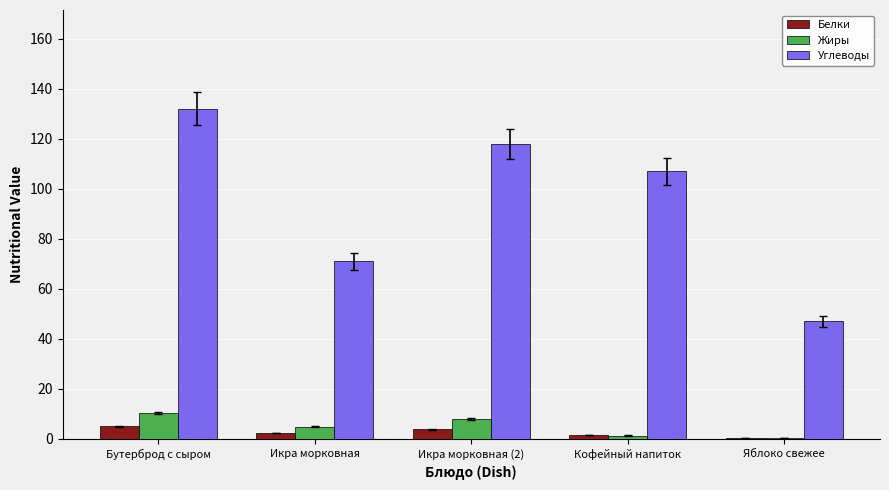

Is the value of Углеводы at Икра морковная greater than the value of Жиры at Бутерброд с сыром?

Yes